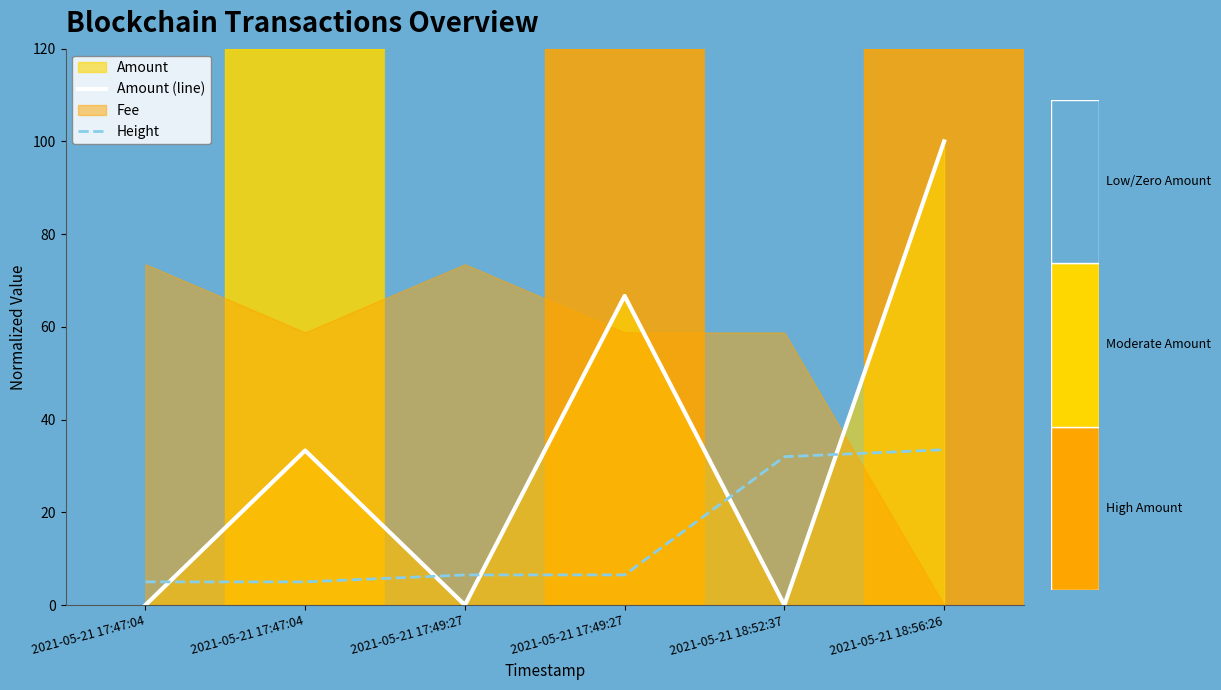

Which category has the lowest value in the Height series?

2021-05-21 17:47:04